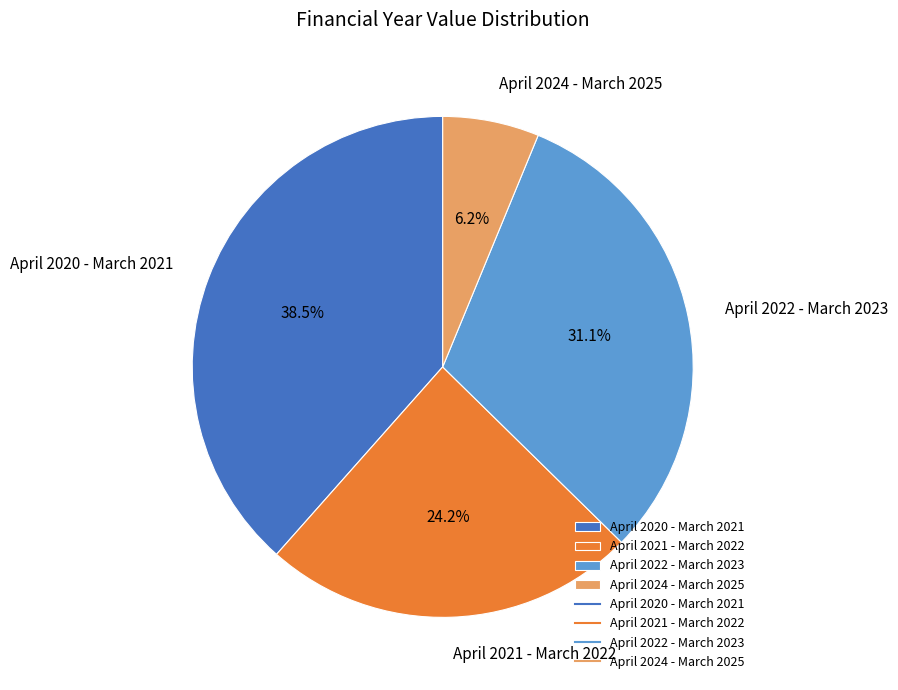

Which has a higher value, April 2021 - March 2022 or April 2022 - March 2023?

April 2022 - March 2023